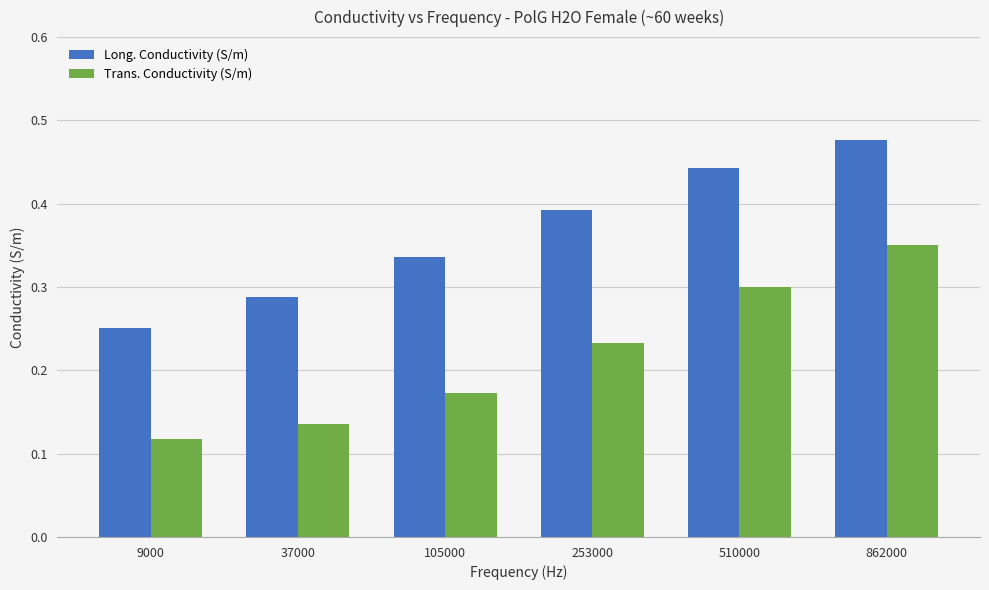

List the labels in order of Trans. Conductivity (S/m) value, largest first.

862000, 510000, 253000, 105000, 37000, 9000